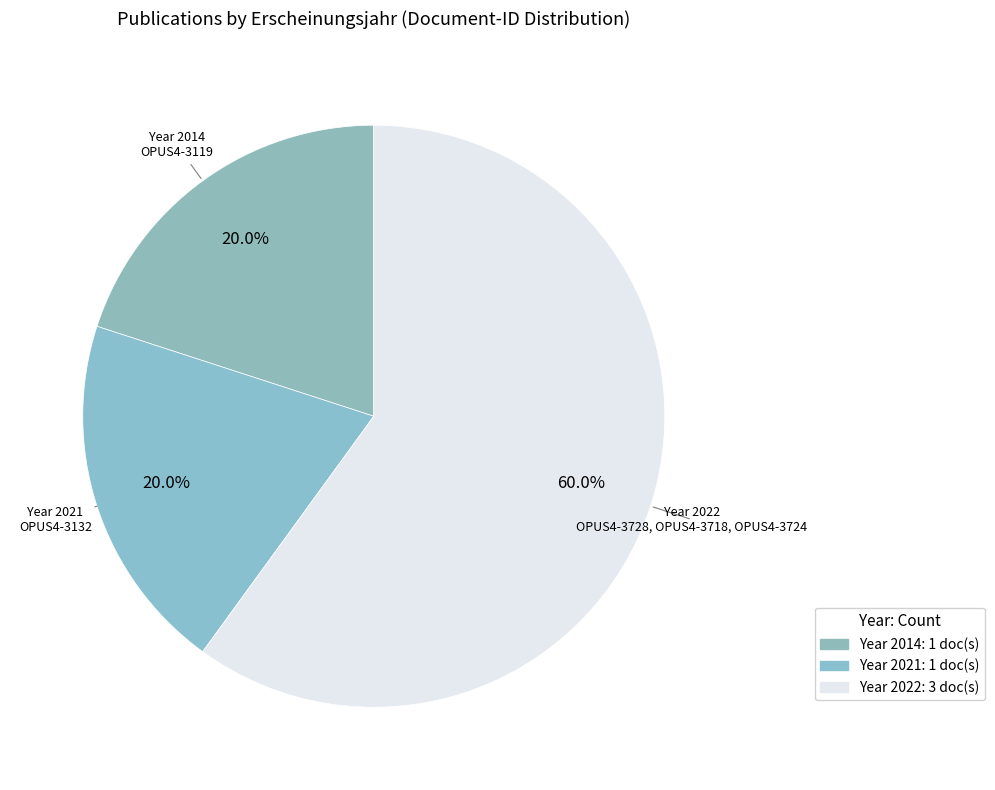

How many slices are in this pie chart?

3